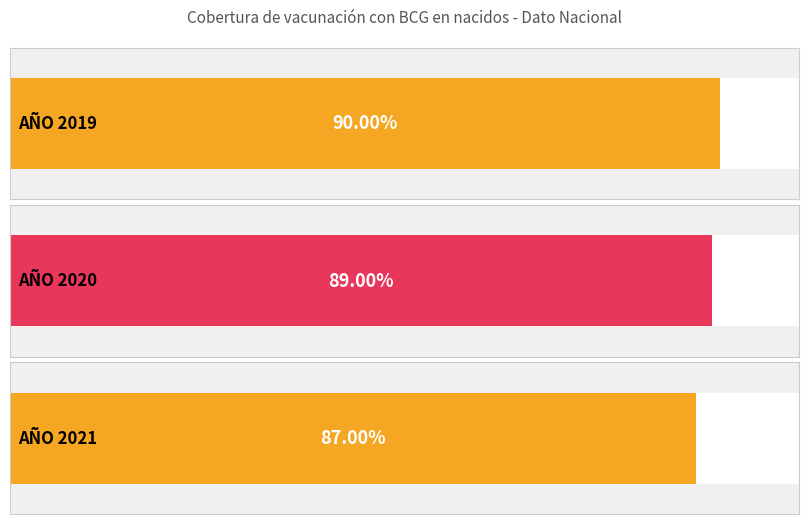

What is the value of the 1st bar from the left?

0.9